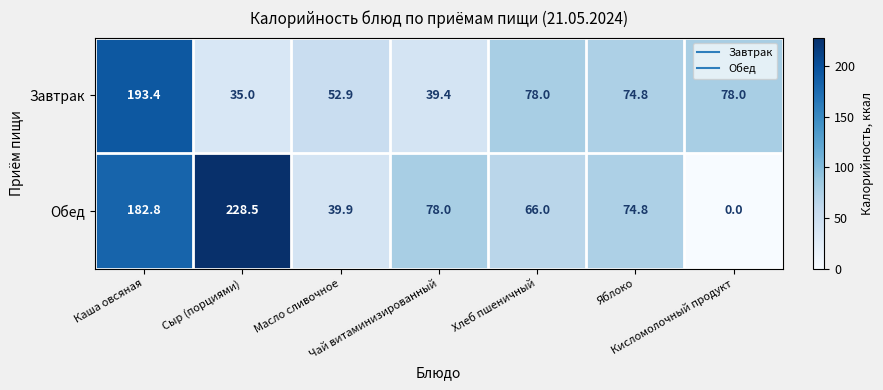

What is the minimum value for Завтрак?

35.0